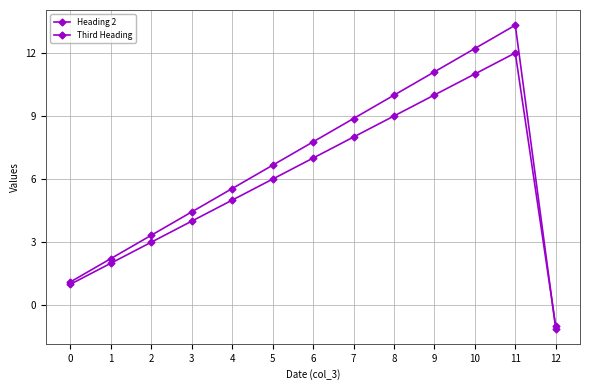

How many positive values does the Heading 2 series have?

12